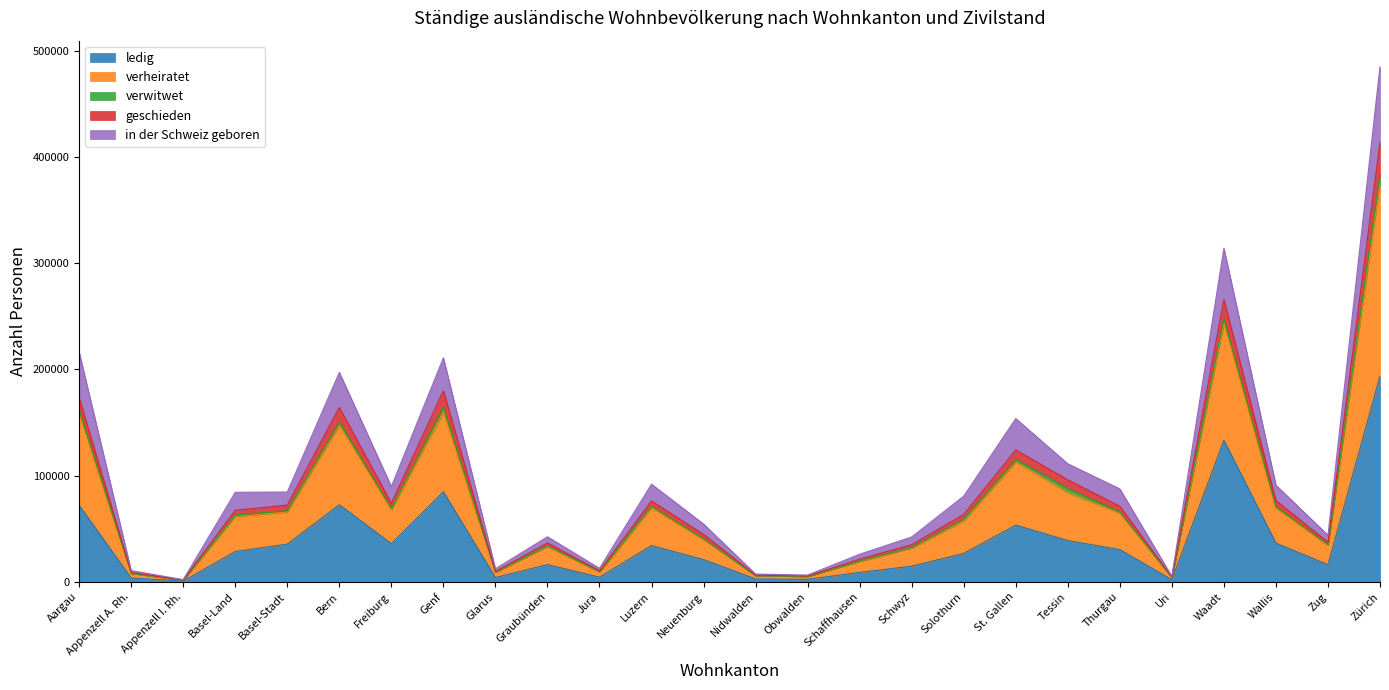

At which category is the sum across all series the highest?

Zürich